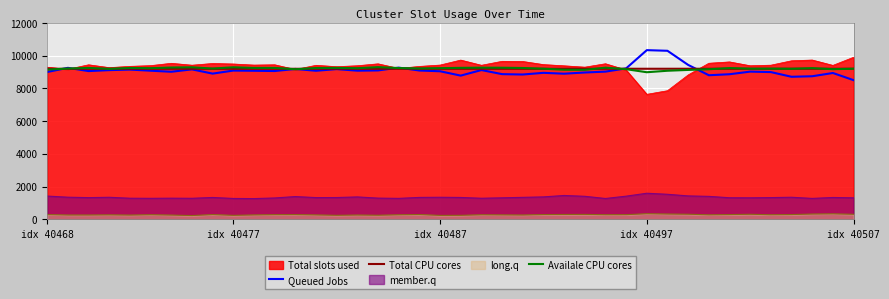

Is it true that Total slots used equals 14186.1 at idx 40468?

False